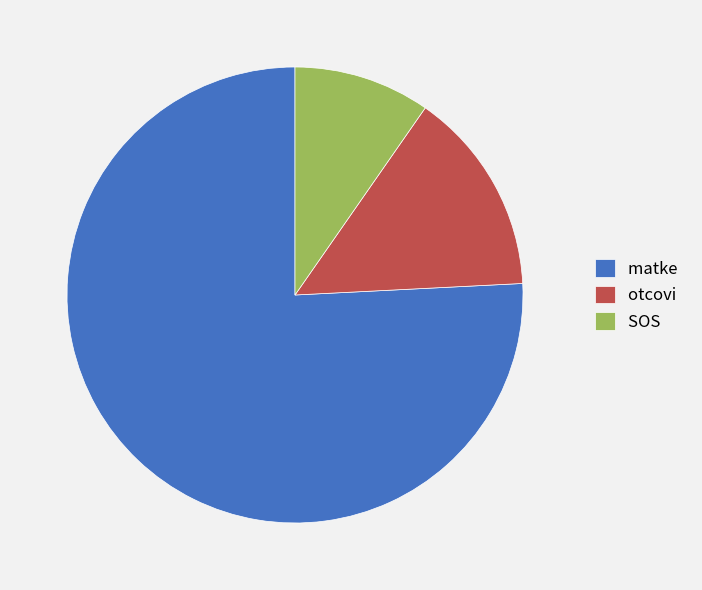

How many slices are in this pie chart?

3